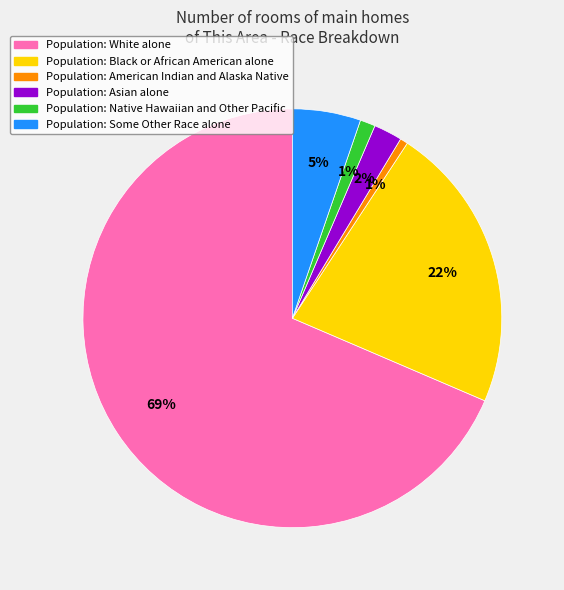

To the nearest percent, what portion does Population: Black or African American alone represent?

22%